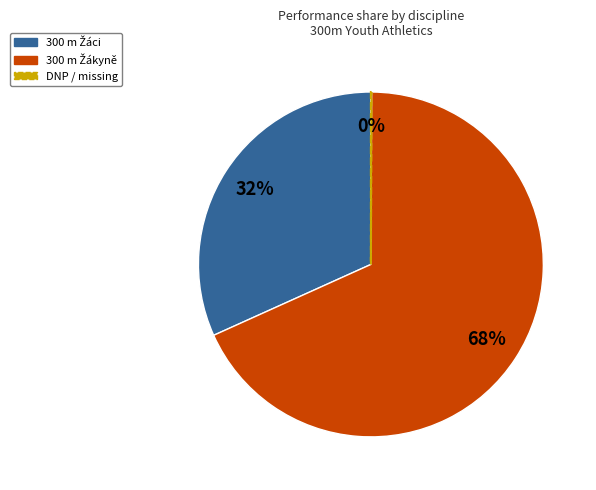

To the nearest percent, what is the average slice percentage?

33%